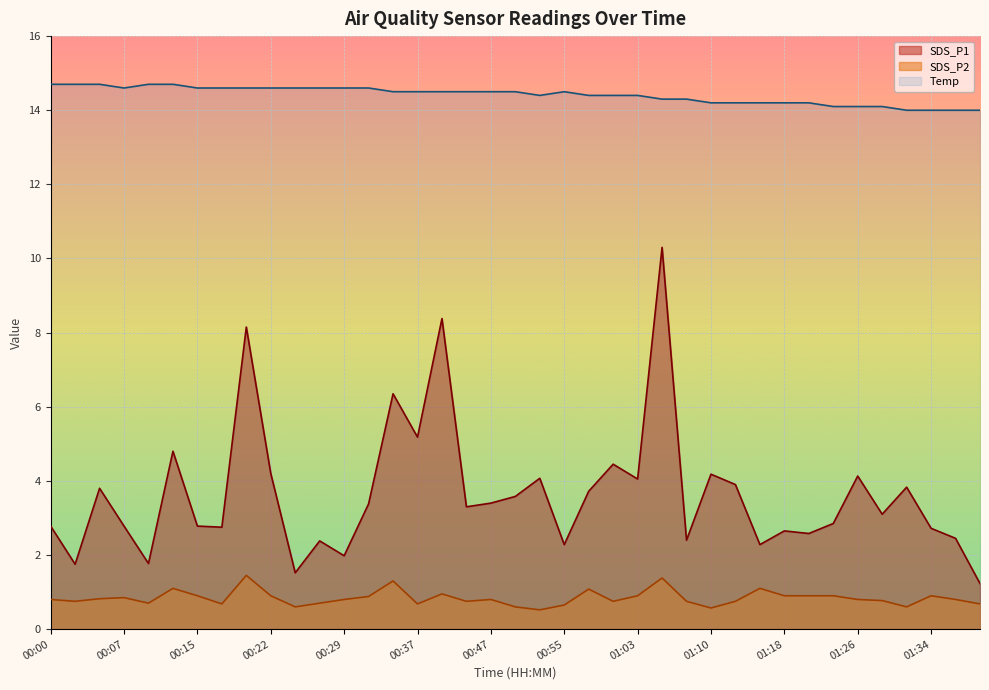

True or false: SDS_P2 and SDS_P1 cross at least once.

False